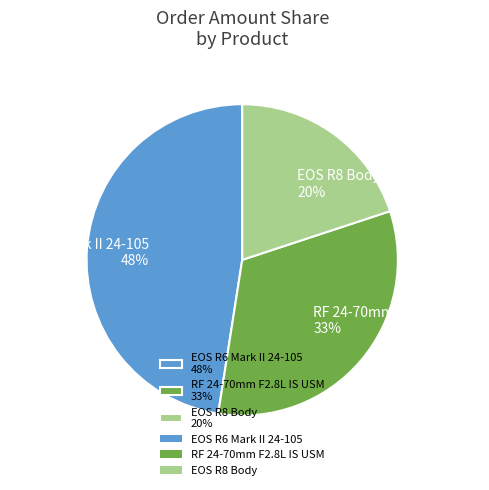

Which slice is the largest?

EOS R6 Mark II 24-105 48%